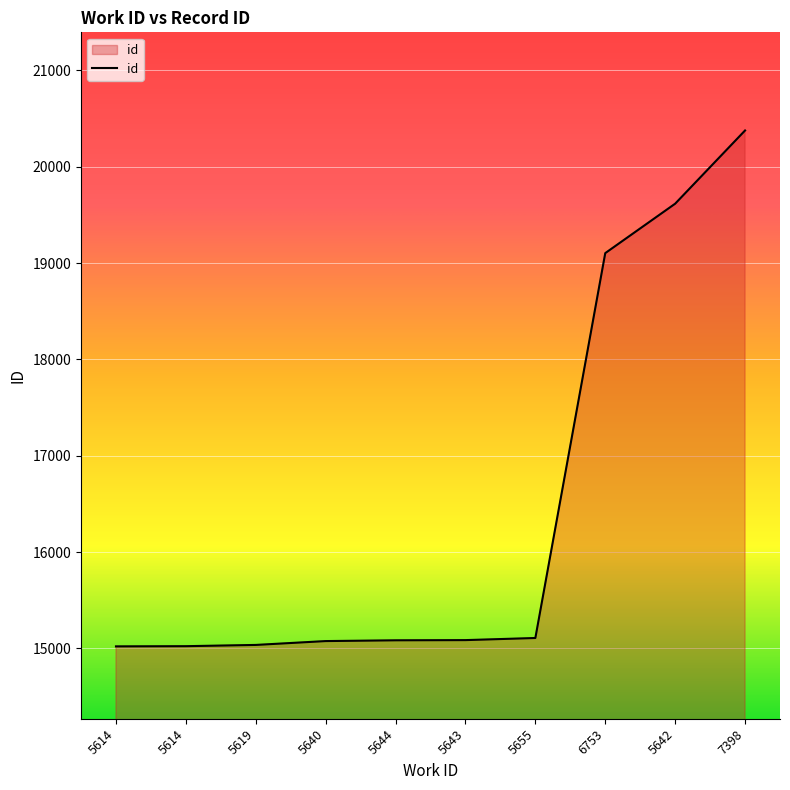

Reading left to right, transcribe all the data shown in this chart.

5614=15021	5614=15023	5619=15036	5640=15076	5644=15084	5643=15086	5655=15108	6753=19103	5642=19616	7398=20376